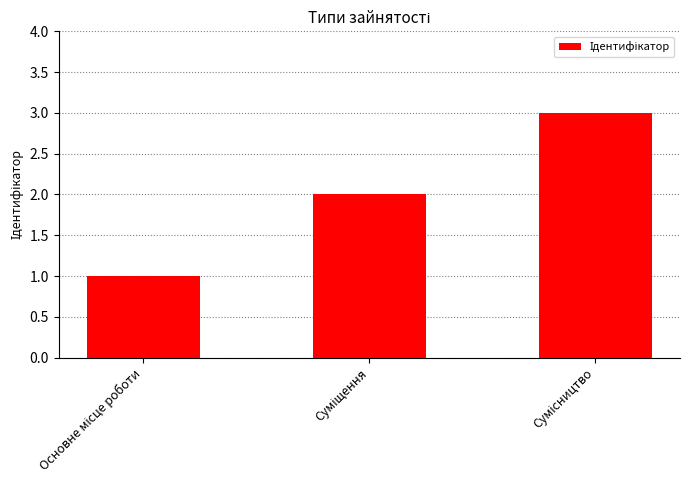

What is the sum of all values?

6